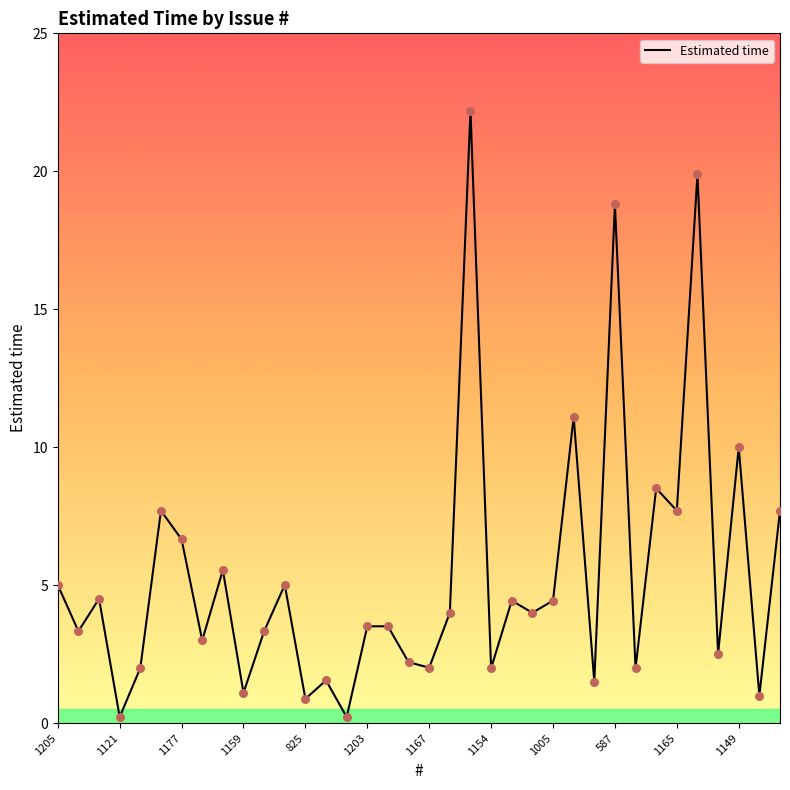

What is the difference between the maximum and minimum values?

22.0